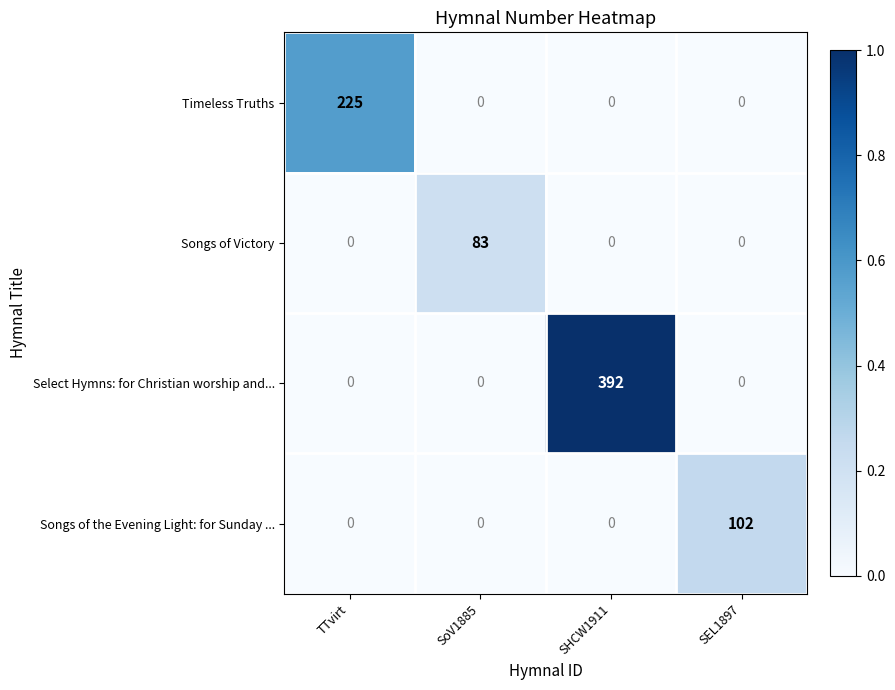

Rank the series by their maximum value, from highest to lowest.

Select Hymns: for Christian worship and..., Timeless Truths, Songs of the Evening Light: for Sunday ..., Songs of Victory